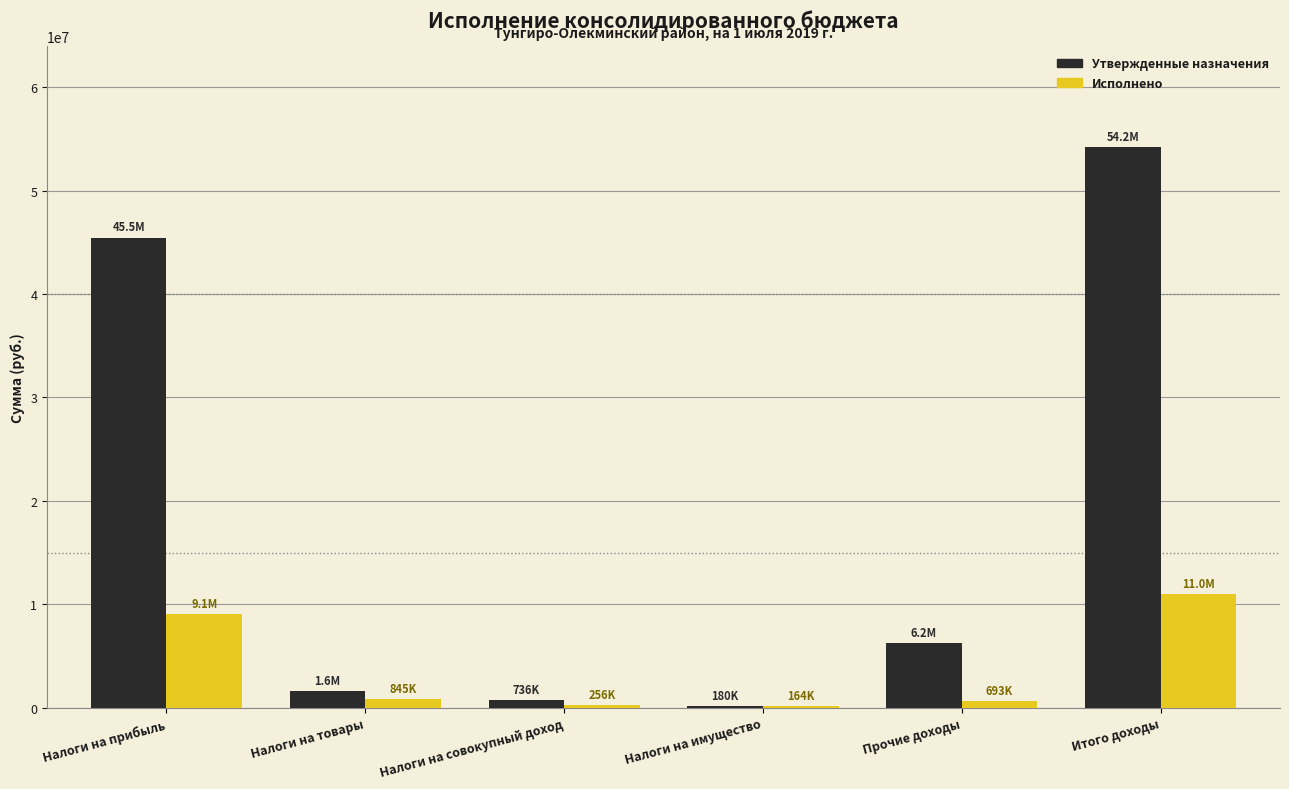

What is the total value across all series at Налоги на совокупный доход?

991351.5